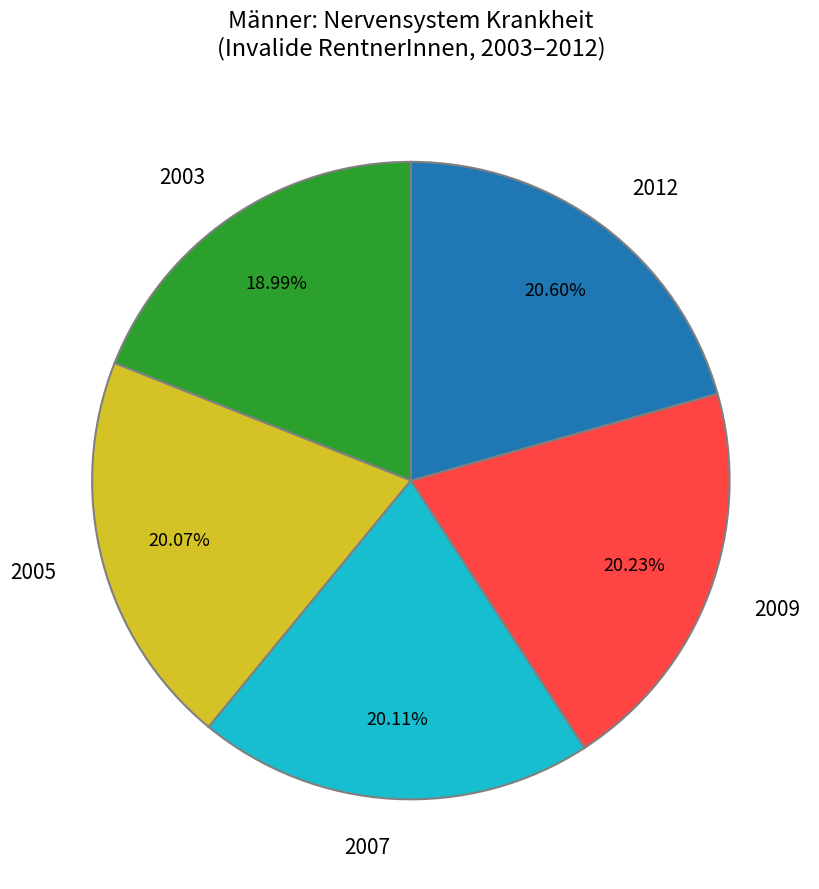

Does any single category account for the majority?

No